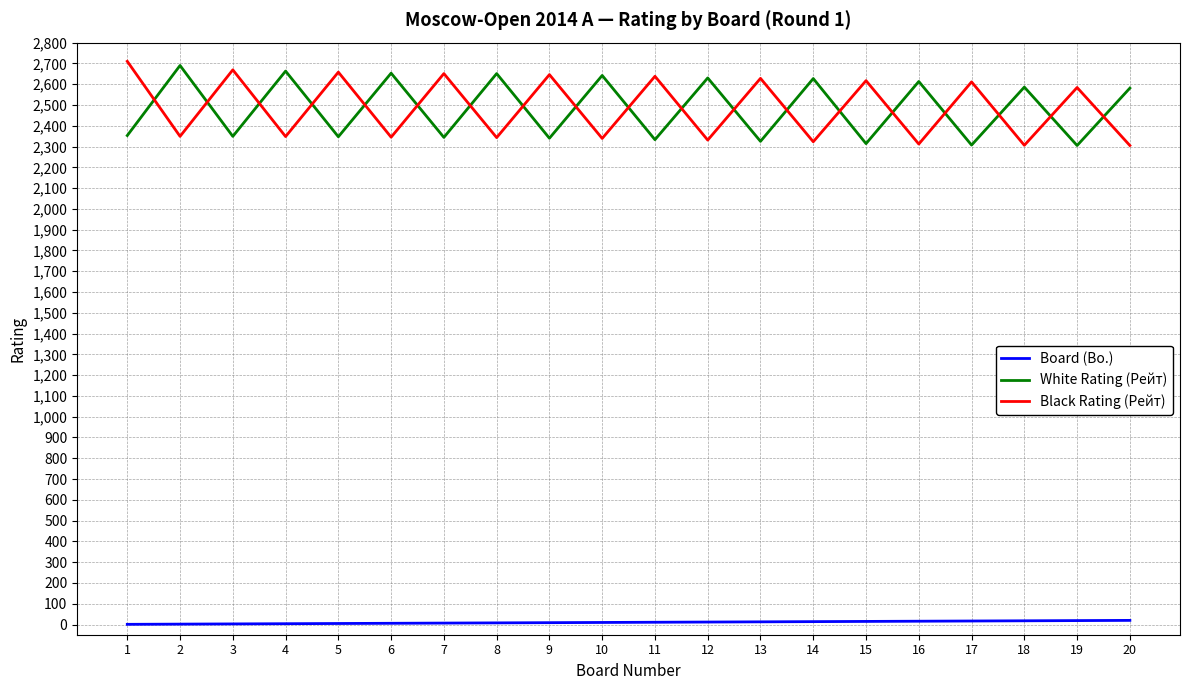

Where is Black Rating (Рейт) nearest to the value 2507?

19